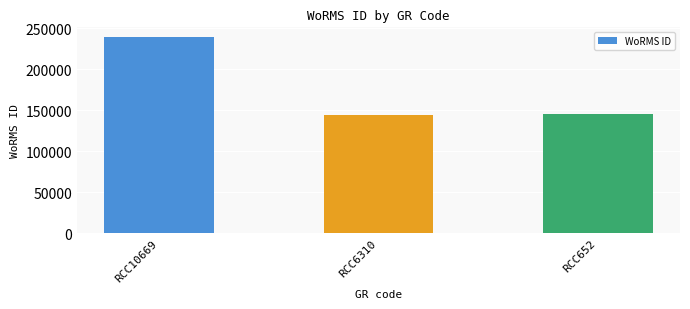

Is it true that the value at RCC10669 is 238968?

True